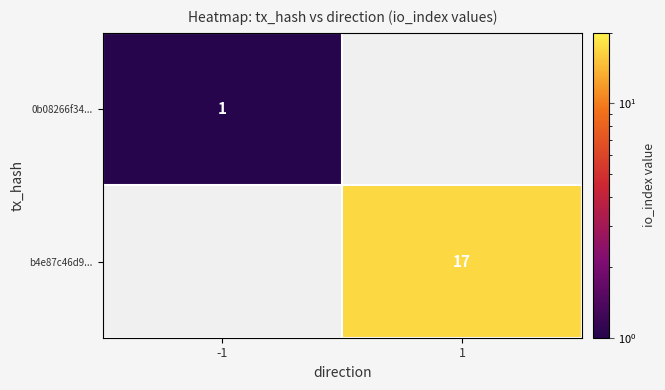

The b4e87c46d9... series shows 17 at 1. True or false?

True